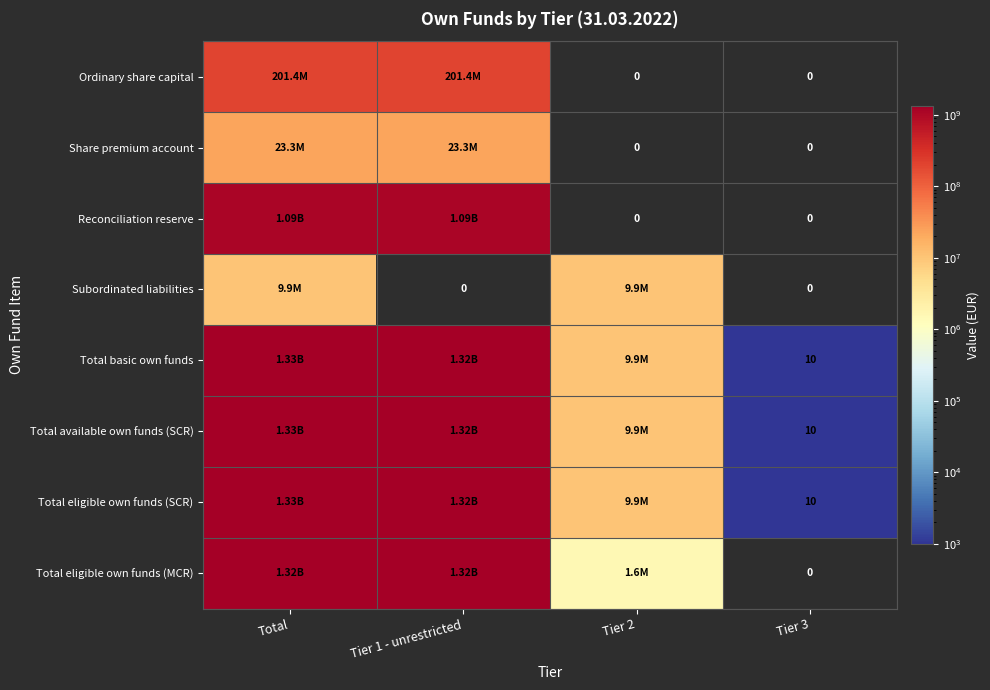

What is the minimum value for Total eligible own funds (SCR)?

10.0